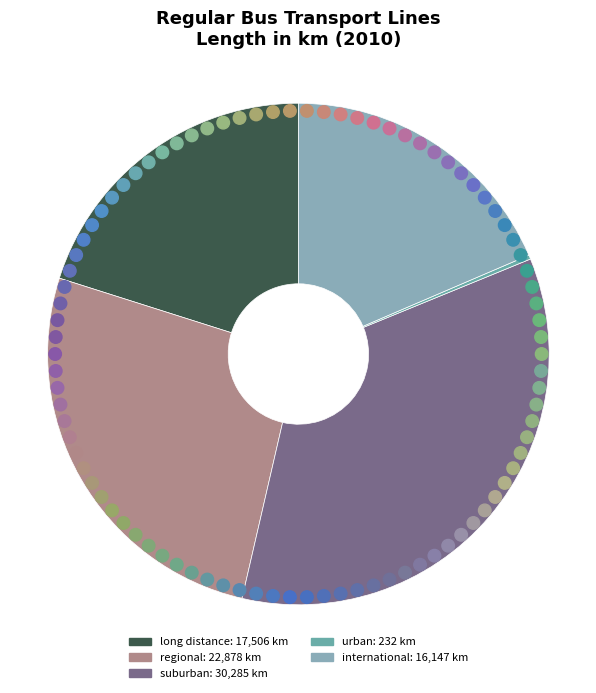

Does international represent more than half of the total?

No